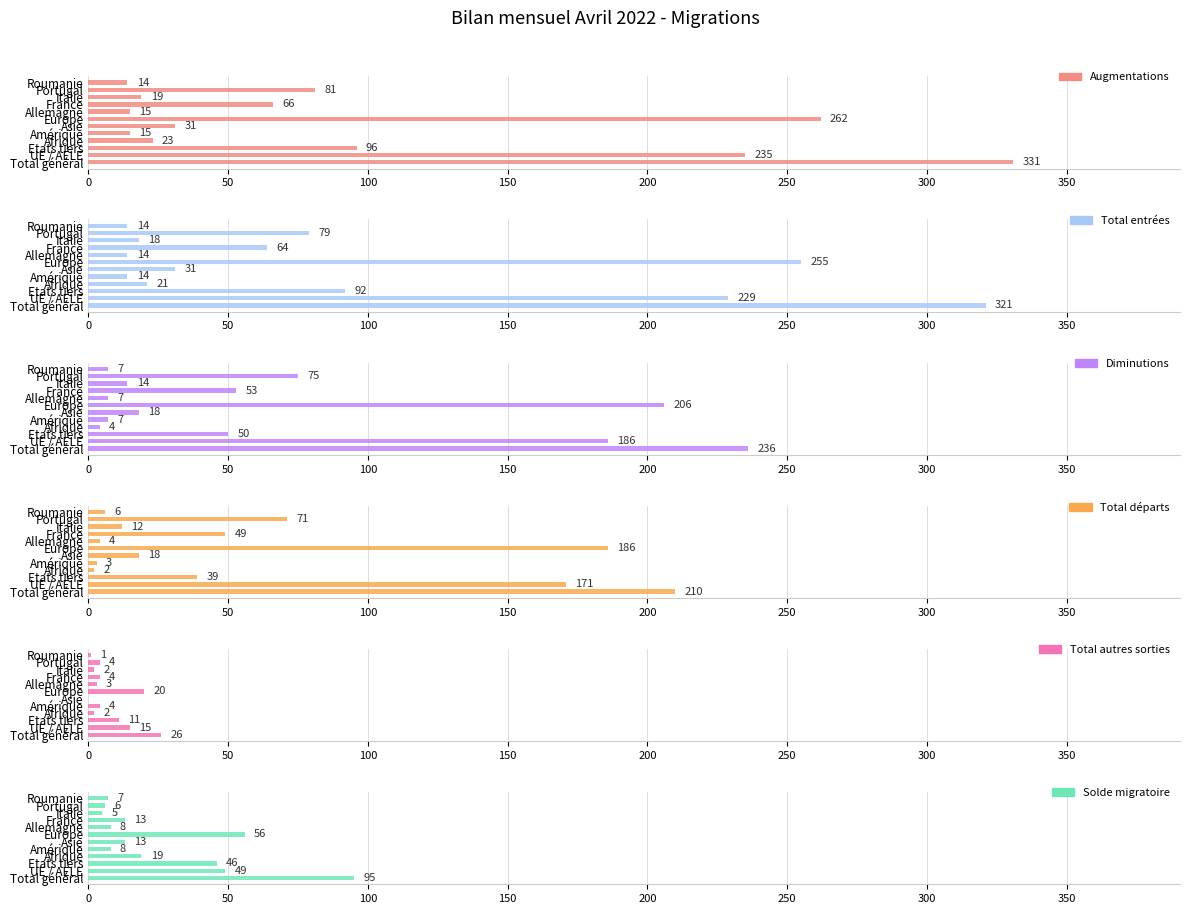

What is the minimum value for Solde migratoire?

5